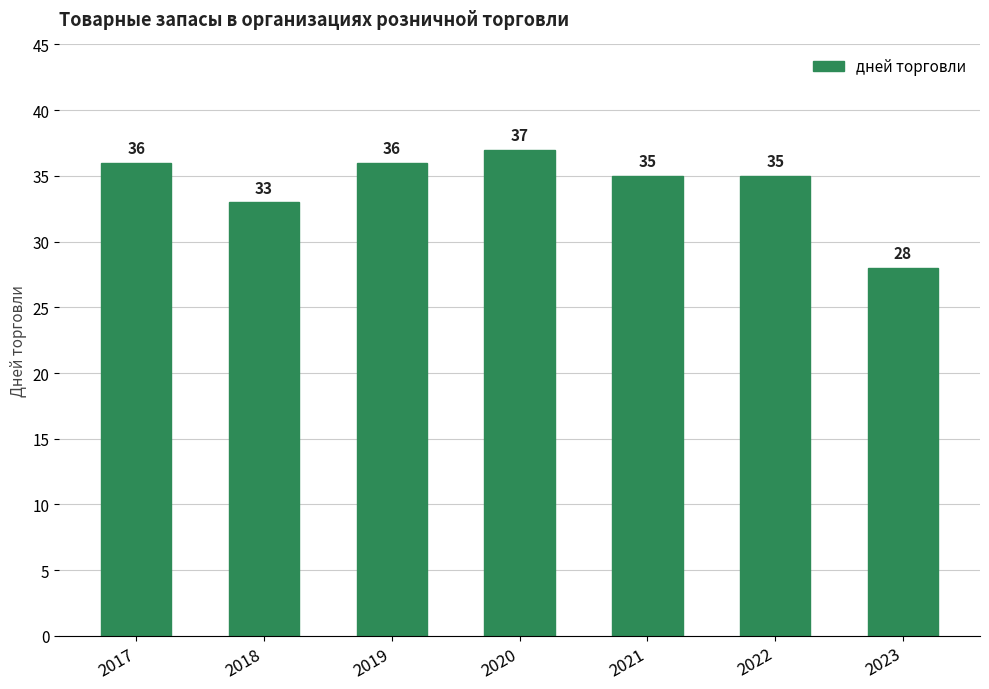

What is the ratio of the value at 2018 to the value at 2023?

1.2